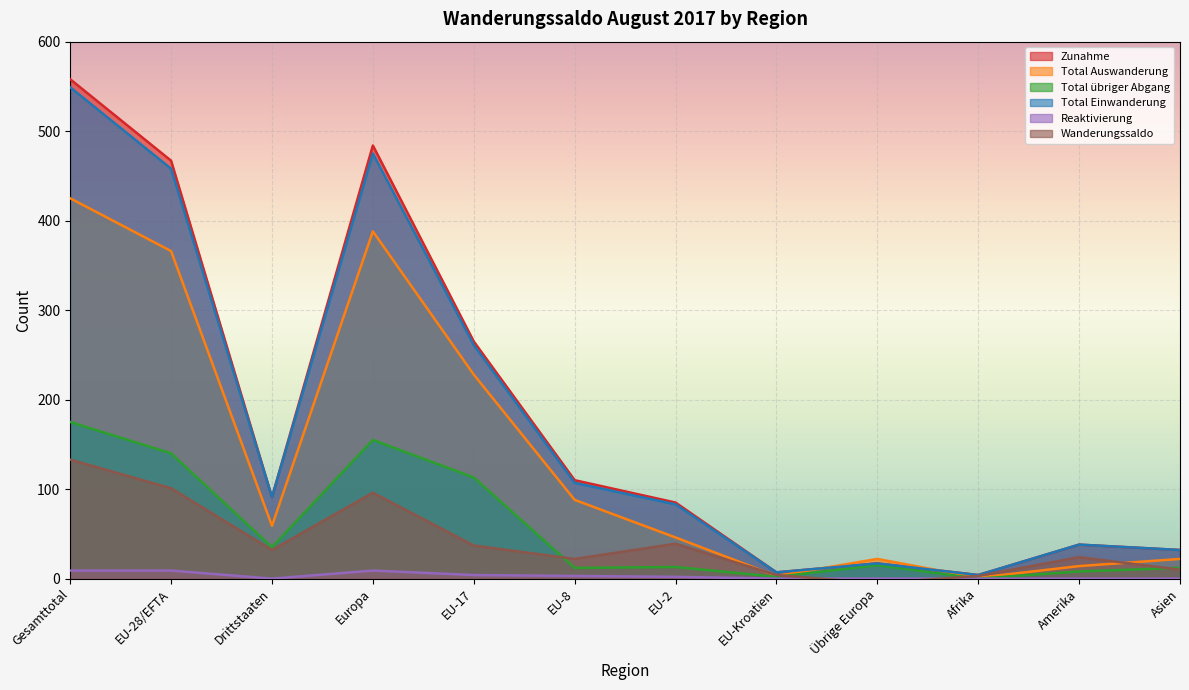

What is the sum of the Zunahme values at Amerika and Drittstaaten?

129